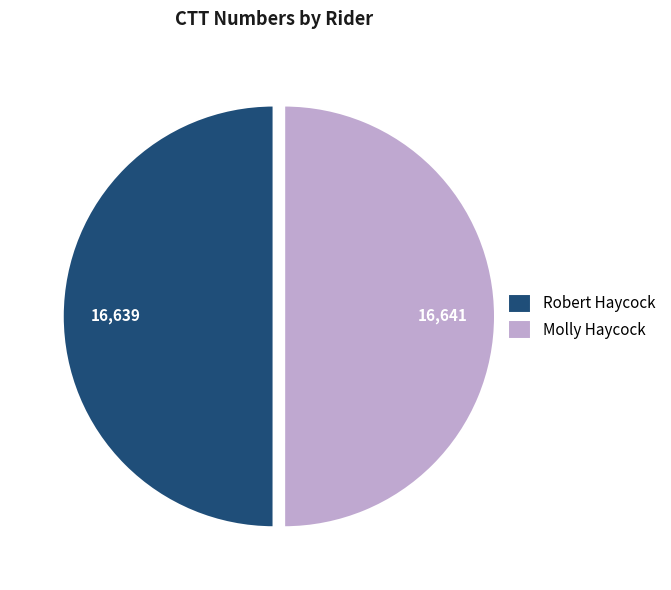

Do Molly Haycock and Robert Haycock together represent more than half of the pie?

Yes